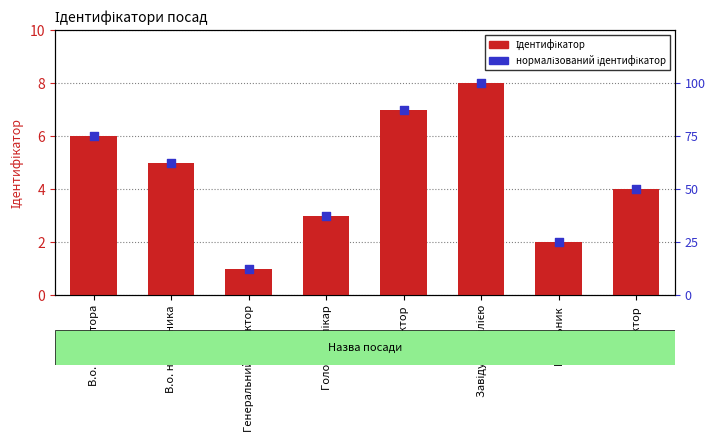

At how many categories does at least one series exceed 4?

4